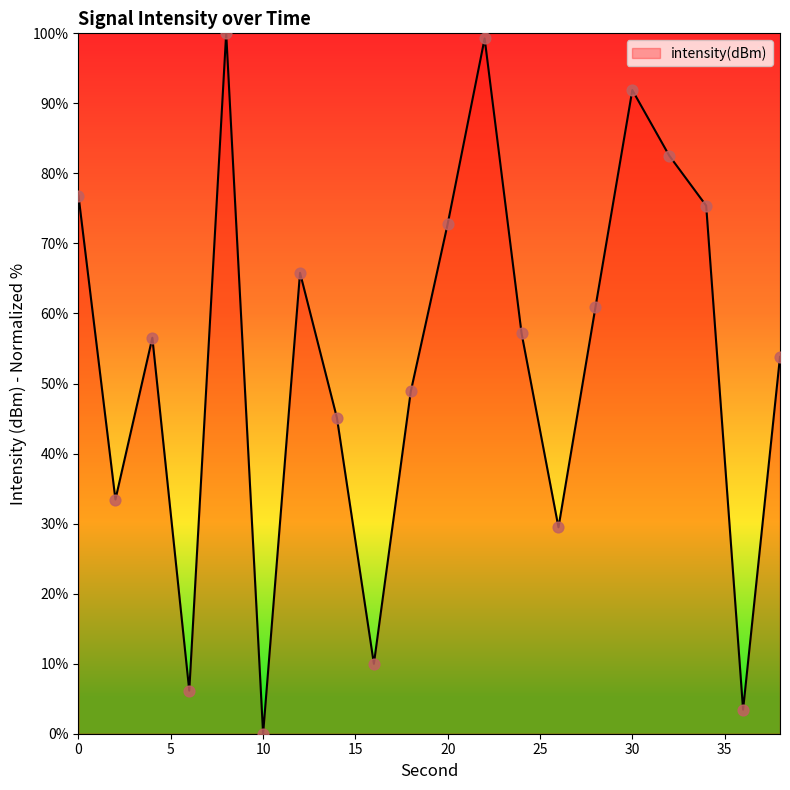

What is the difference between the maximum and minimum values?

100.0